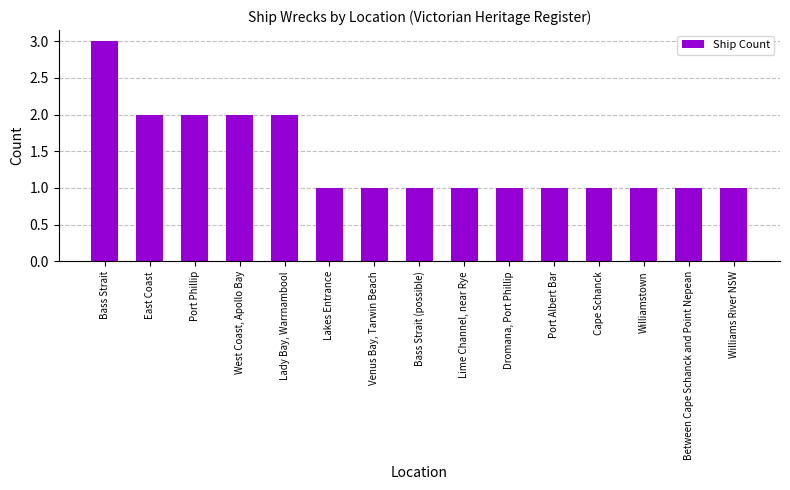

Which category has the highest value across all series?

Bass Strait